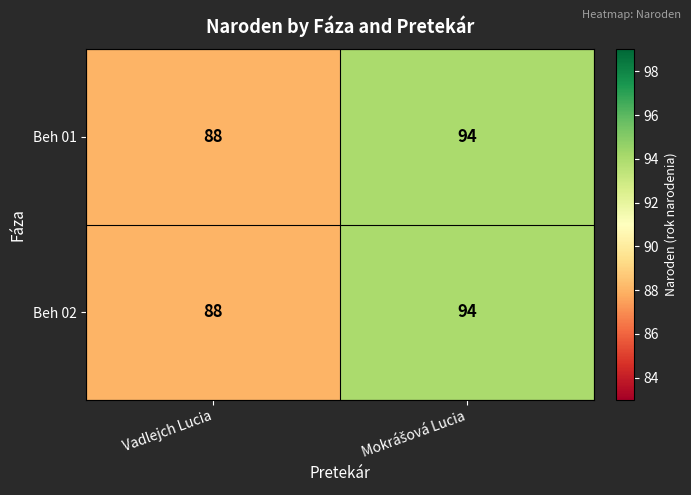

Reading left to right, list all the values displayed in this chart.

Beh 01: 88	94
Beh 02: 88	94